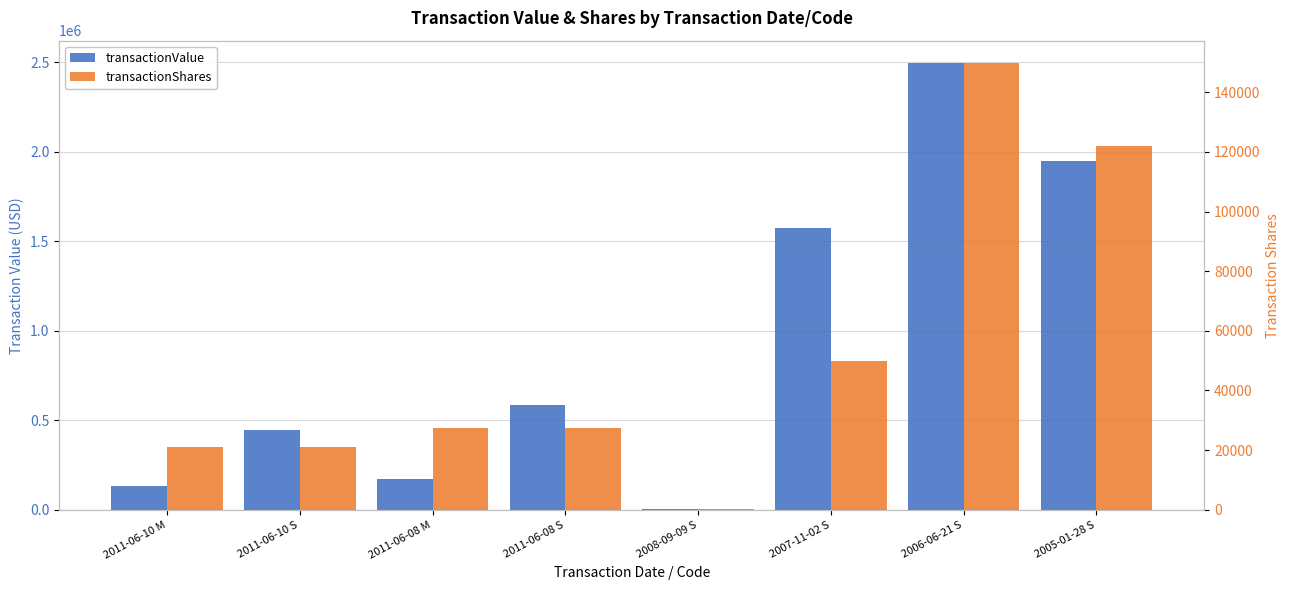

What is the approximate value of transactionShares at 2011-06-08 M?

27439